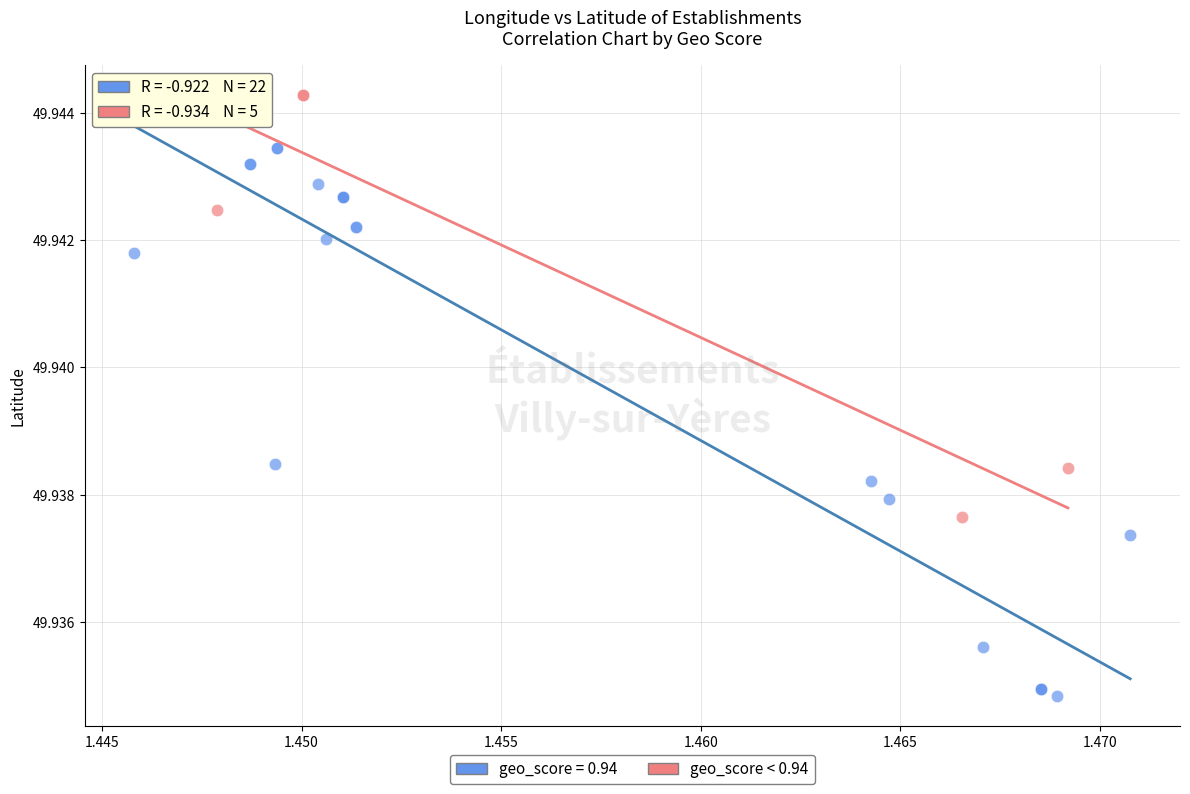

Which series has the largest Y range (max minus min)?

geo_score = 0.94